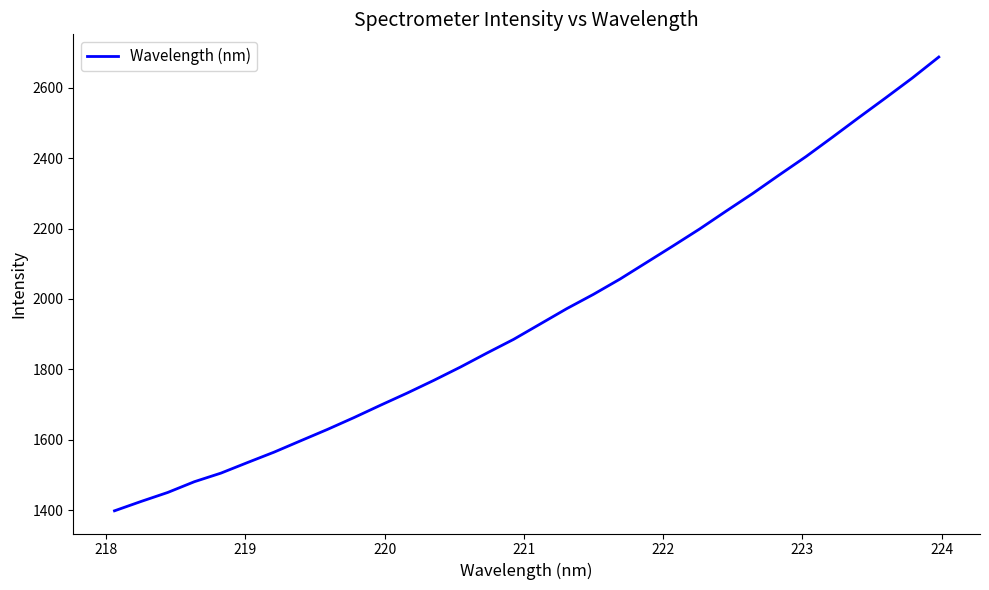

What is the greatest value displayed?

2687.1